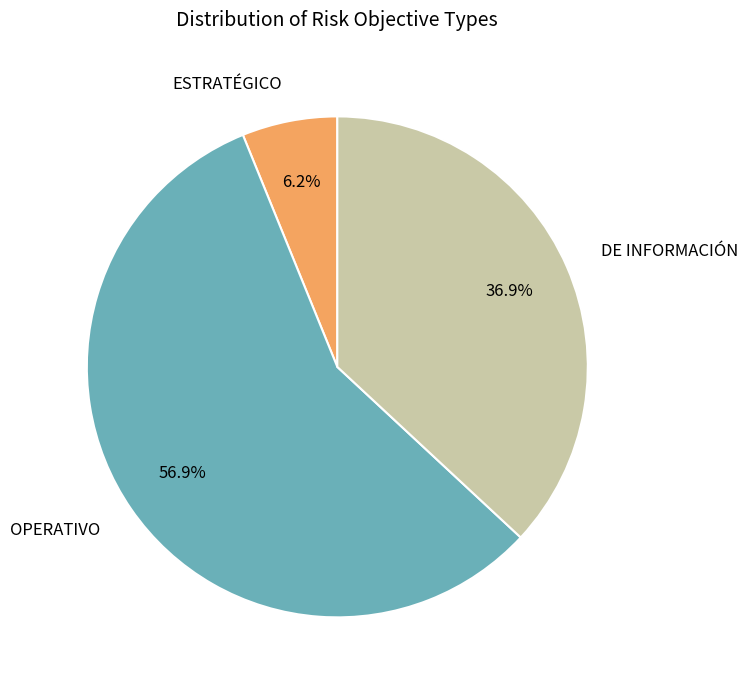

Between DE INFORMACIÓN and ESTRATÉGICO, which is larger?

DE INFORMACIÓN